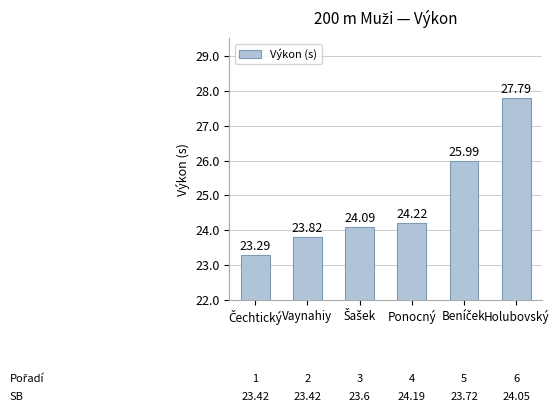

Where is the data nearest to the value 25?

Ponocný